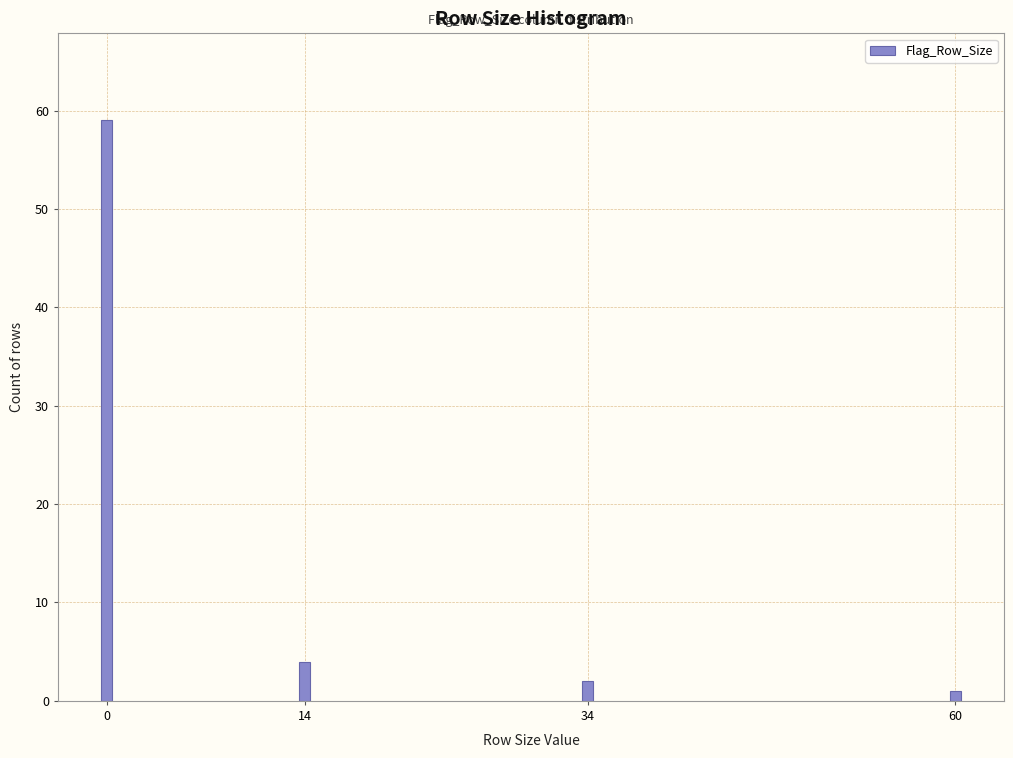

Reading right to left, extract all data points from this chart.

1	2	4	59